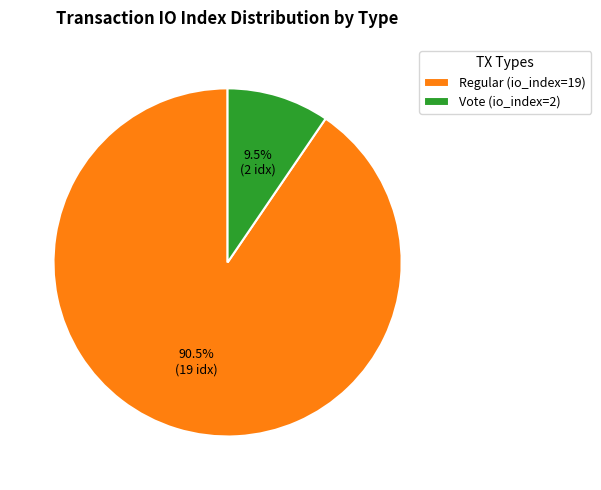

What portion of the pie excludes Regular (io_index=19)?

9.5%